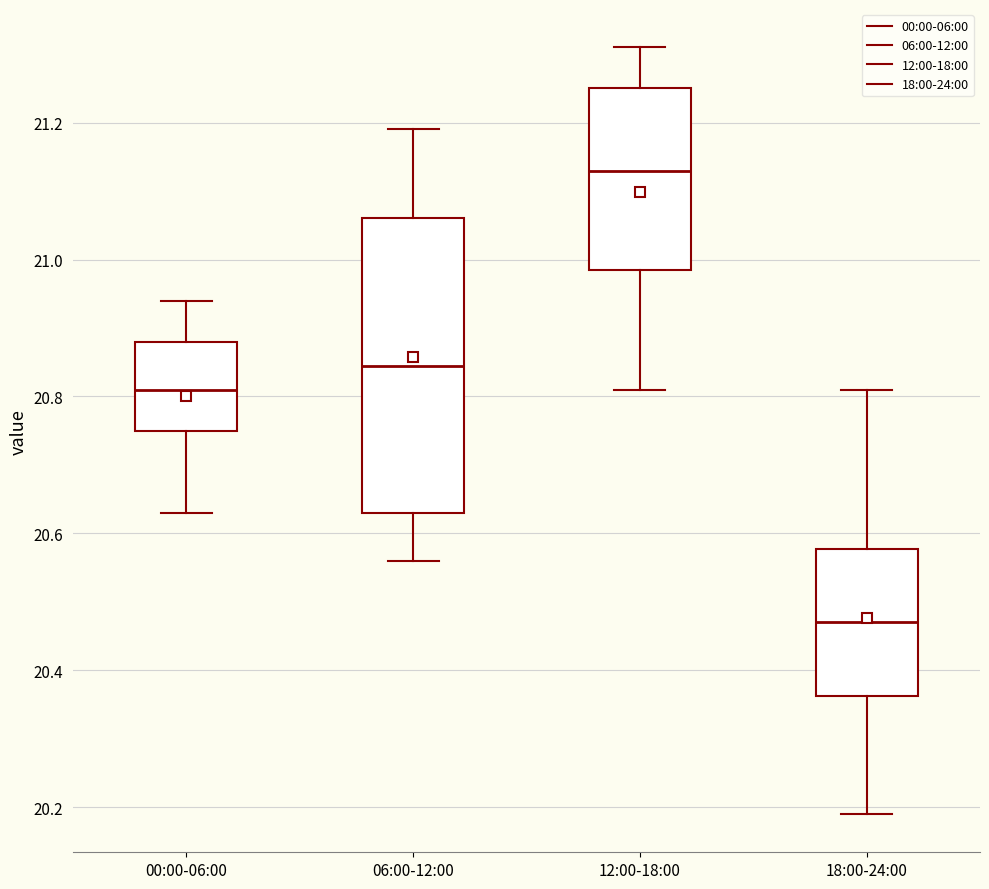

Which box's median line is the highest?

12:00-18:00